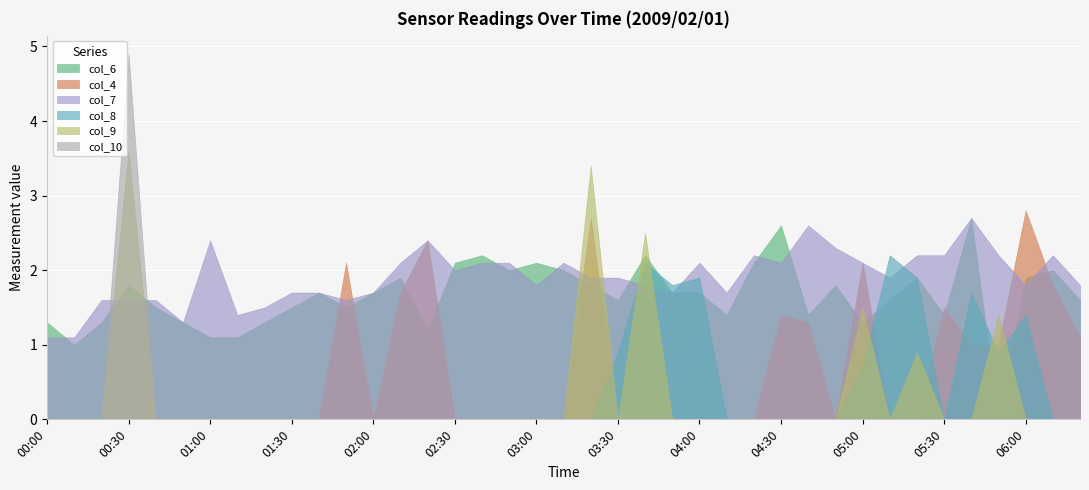

How many lines are shown in the chart?

6